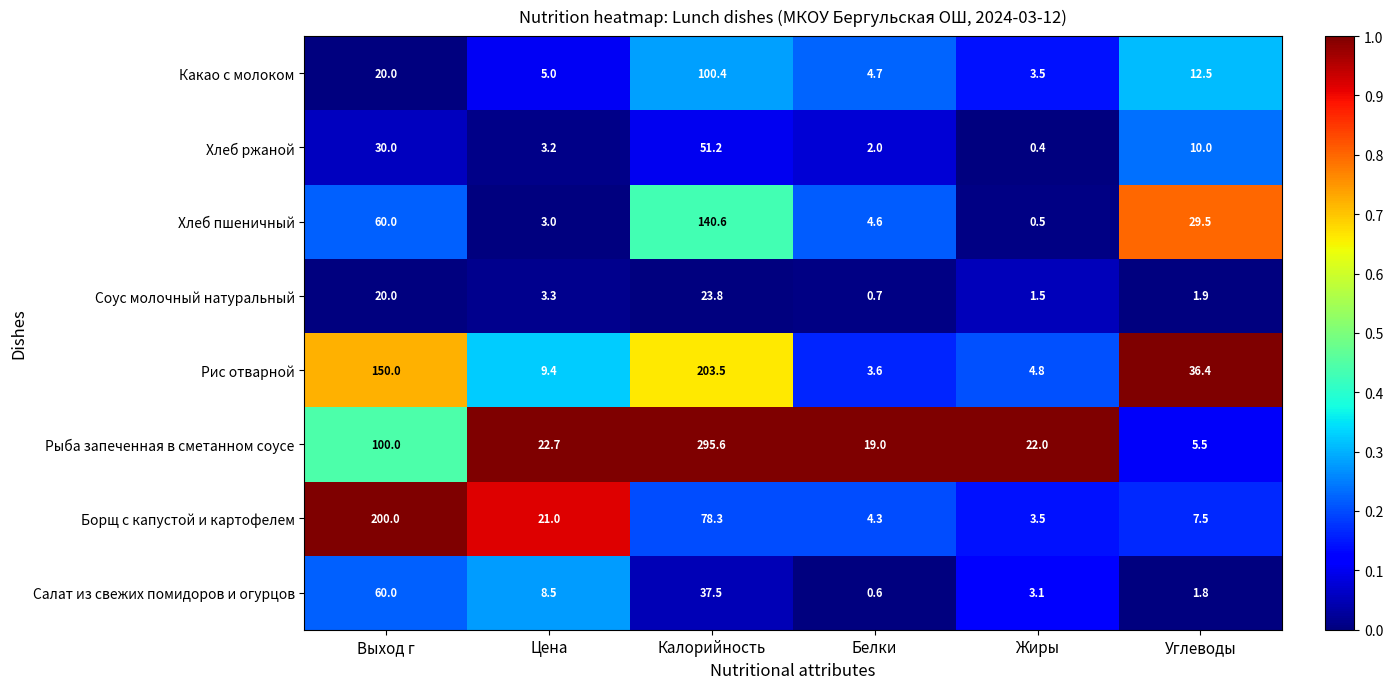

What is the smallest value displayed?

0.4